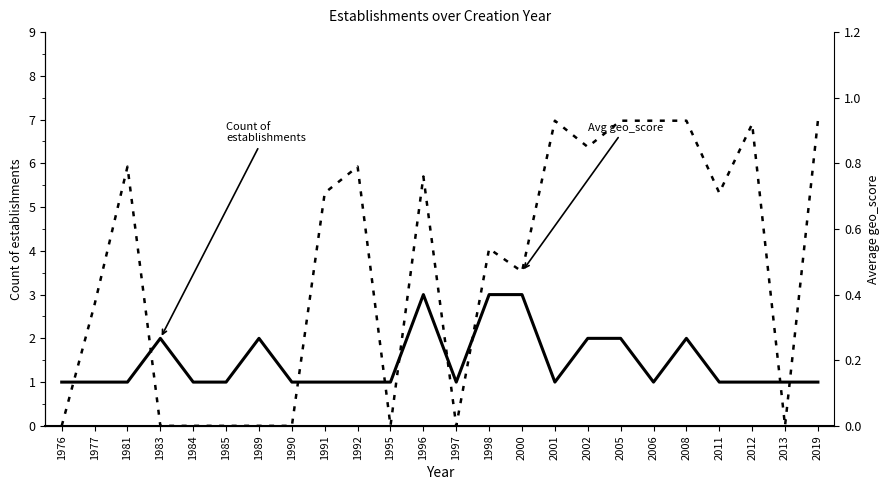

True or false: Count of establishments and Avg geo_score cross at least once.

False